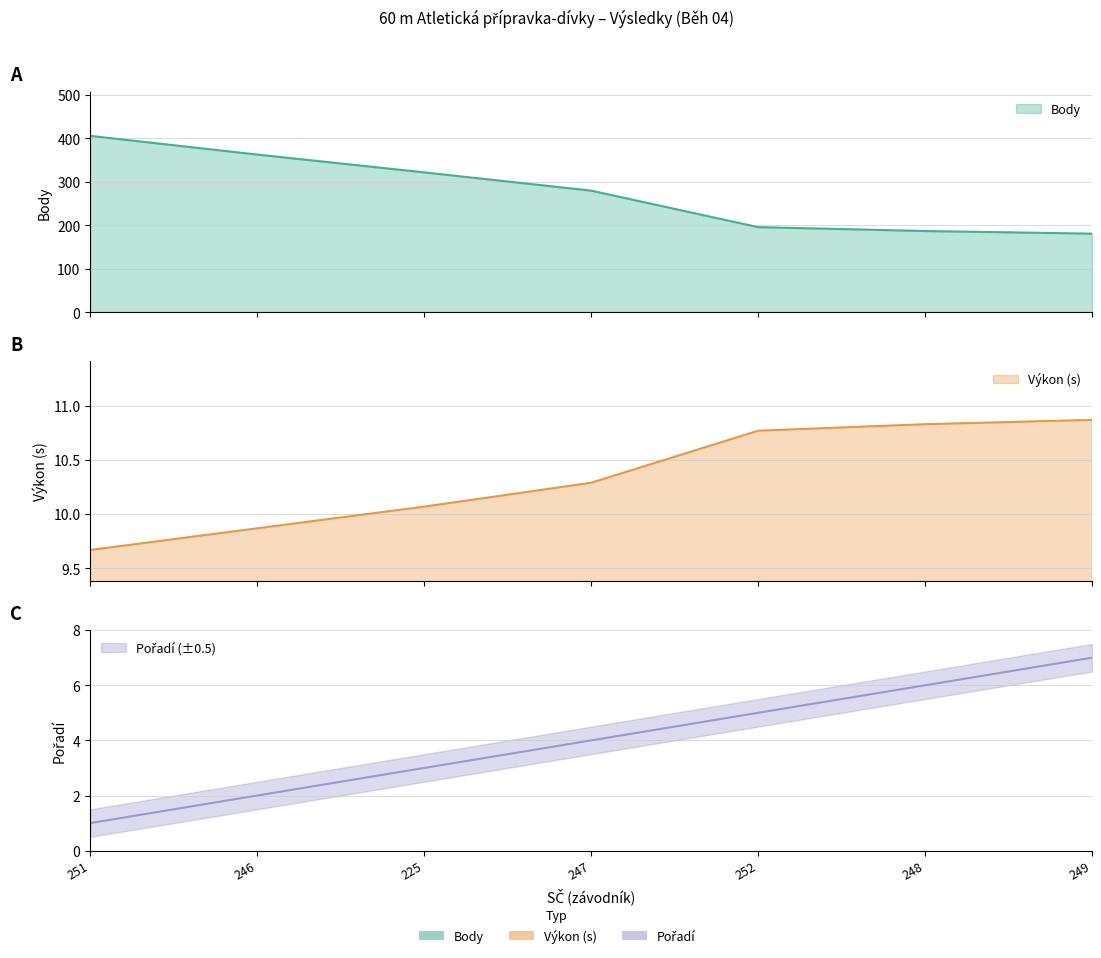

Is it true that Výkon equals 10.1 at 225?

True